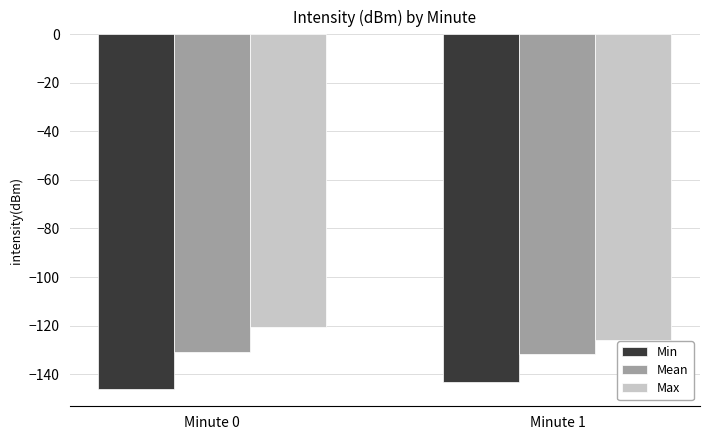

Which label corresponds to the largest value in the chart?

Minute 0